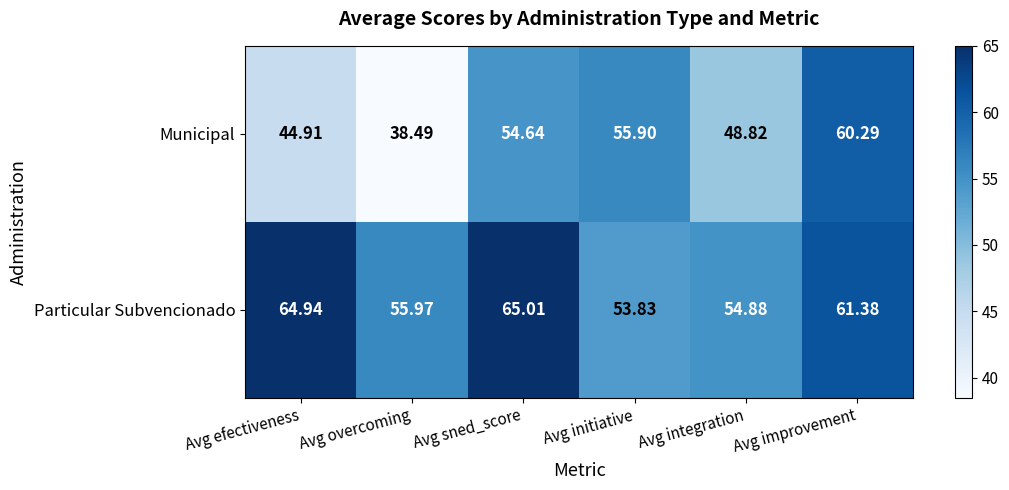

Is the value of Municipal at Avg integration greater than the value of Particular Subvencionado at Avg integration?

No